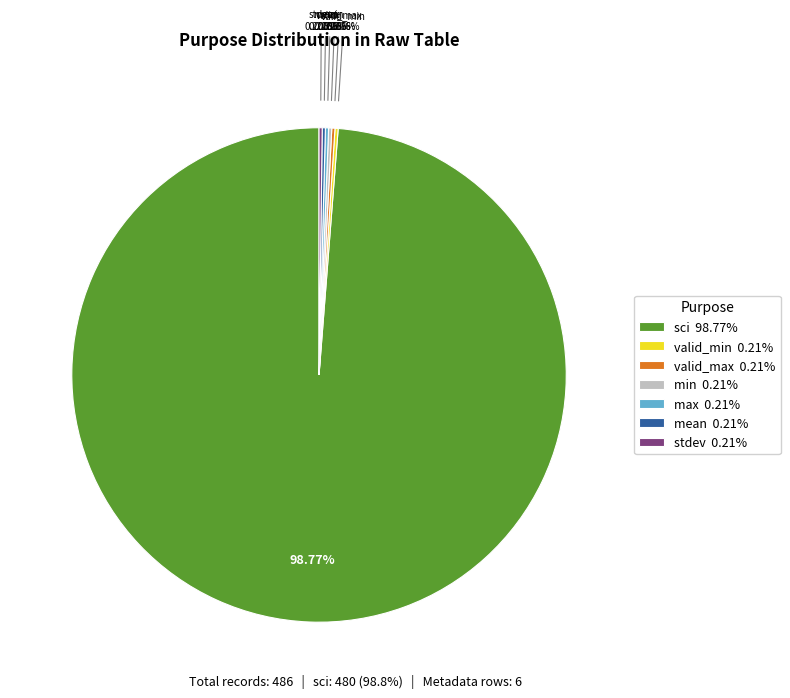

Is sci 98.77% the majority of the pie?

Yes